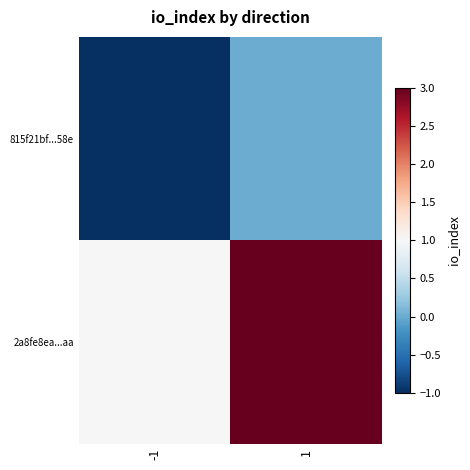

Rank the series by their maximum value, from highest to lowest.

2a8fe8ea...aa, 815f21bf...58e